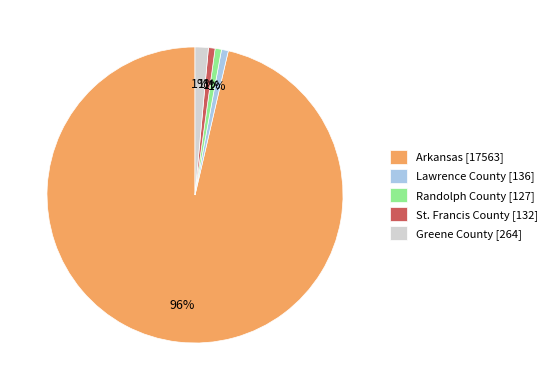

The Randolph County [127] slice represents 11% of the pie. True or false?

False